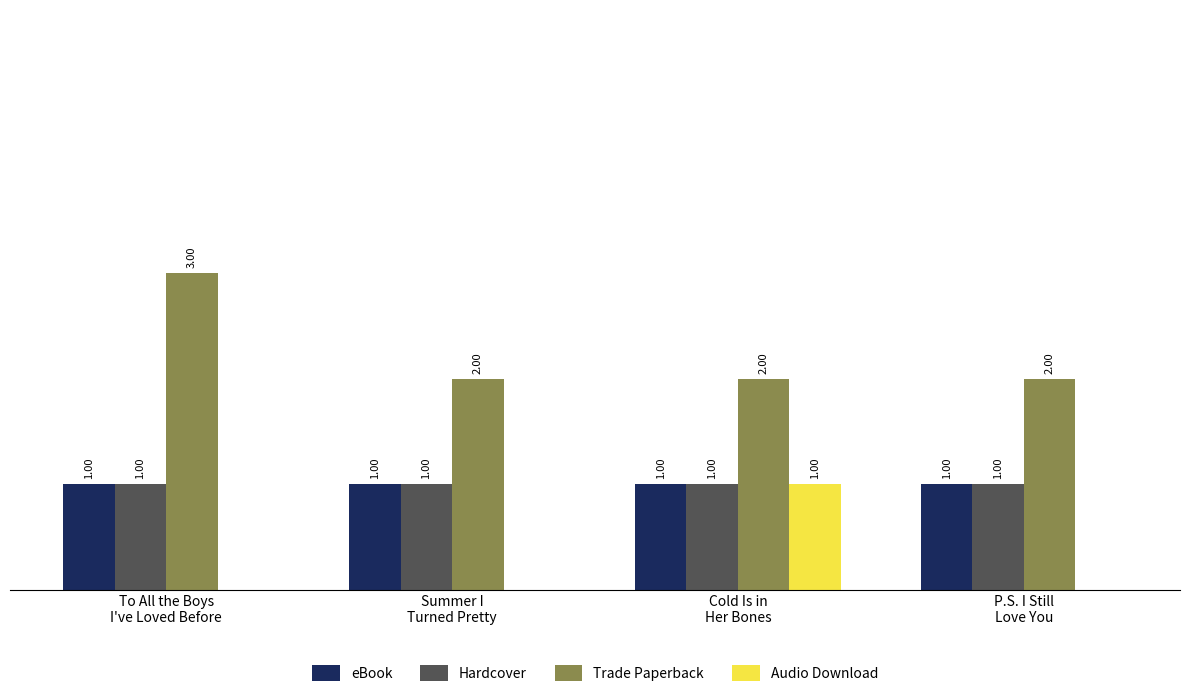

Which series has the largest total across all categories?

Trade Paperback